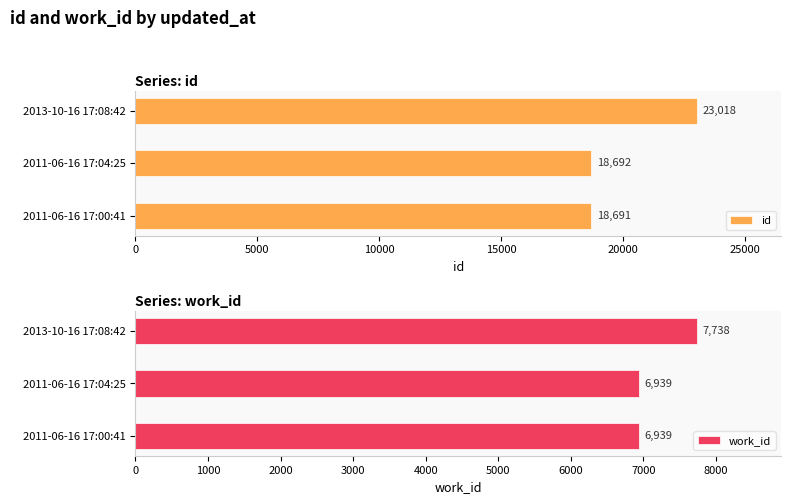

At how many categories does at least one series exceed 18230?

3